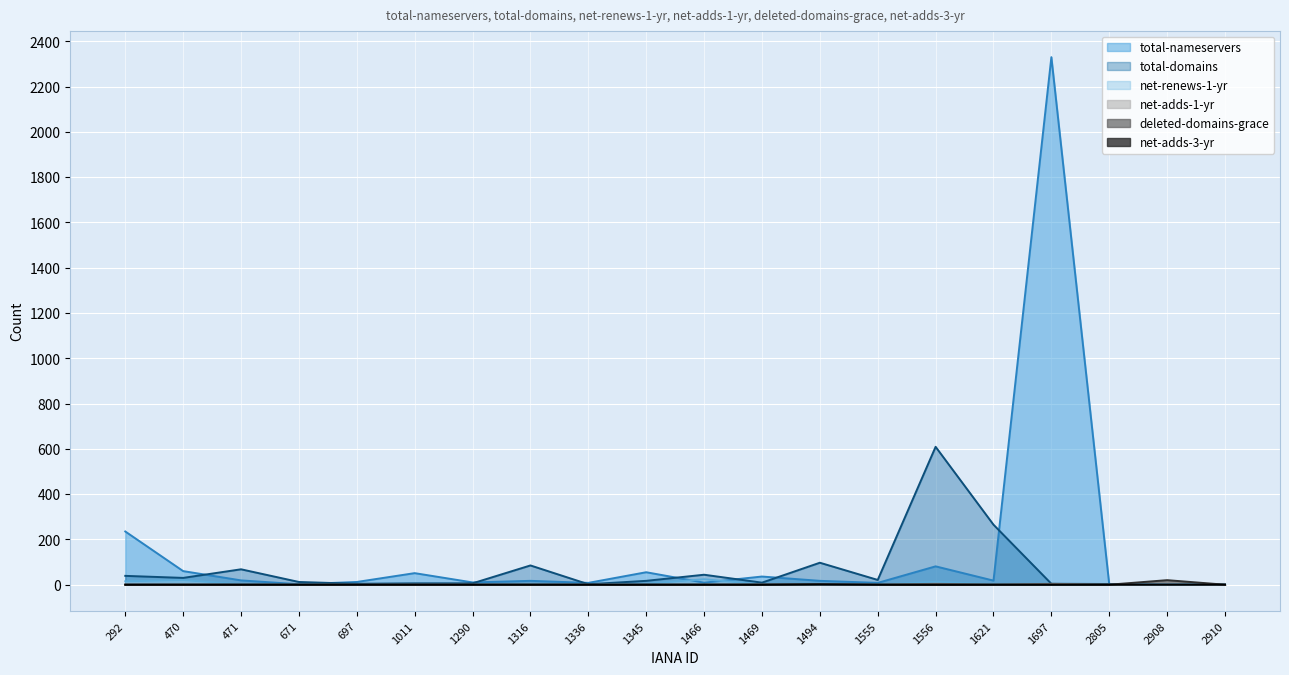

True or false: total-domains has a value of 5 at 1469.

False